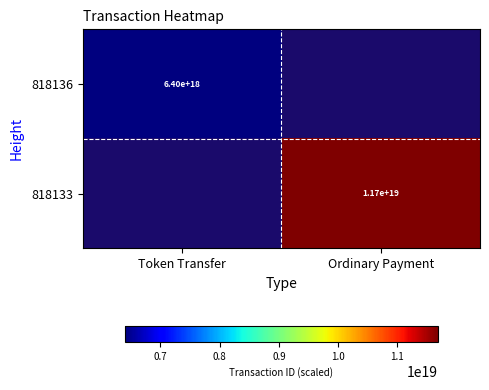

How many categories are shown in the chart?

2